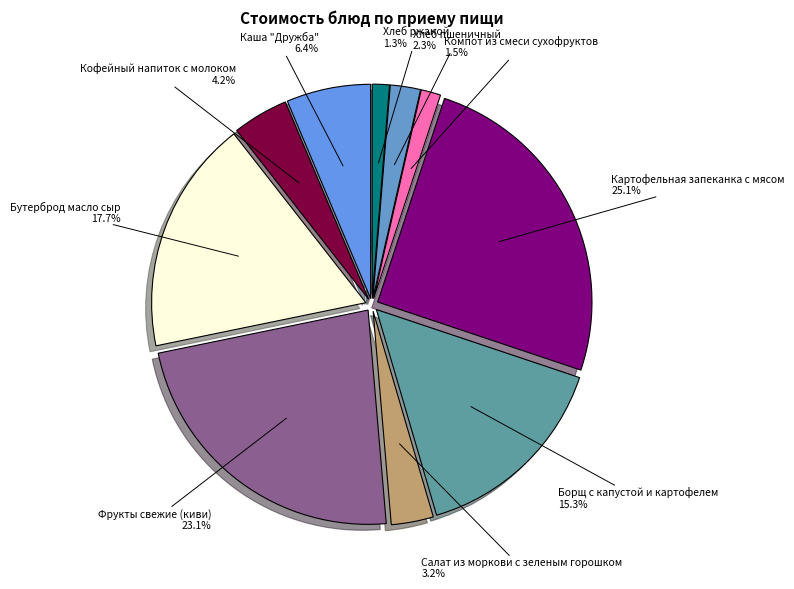

Which has a higher value, Каша "Дружба" or Кофейный напиток с молоком?

Каша "Дружба"